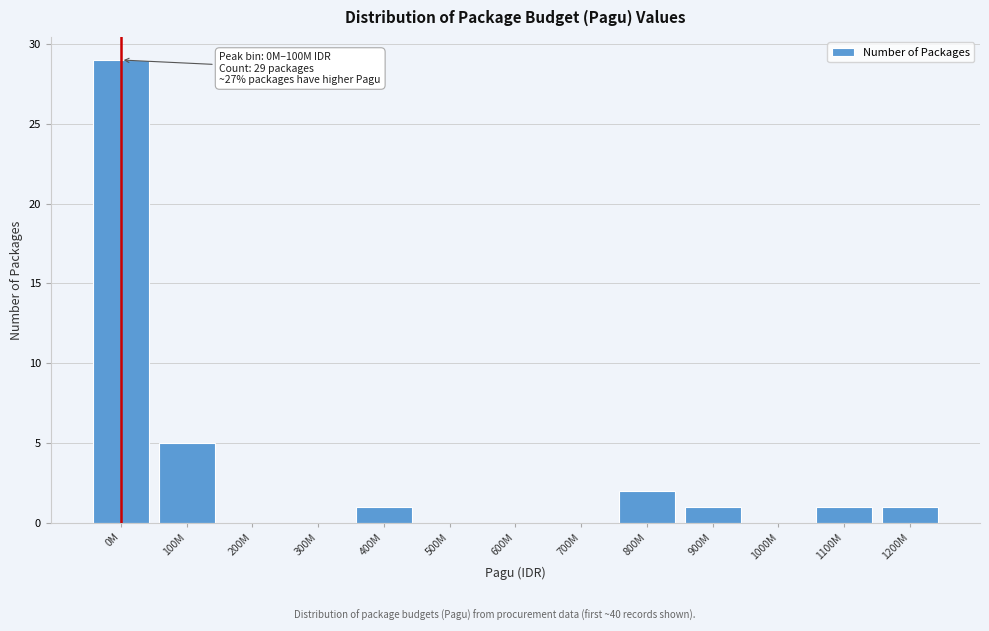

Reading right to left, what are all the values shown in this chart?

1200M=1	1100M=1	1000M=0	900M=1	800M=2	700M=0	600M=0	500M=0	400M=1	300M=0	200M=0	100M=5	0M=29